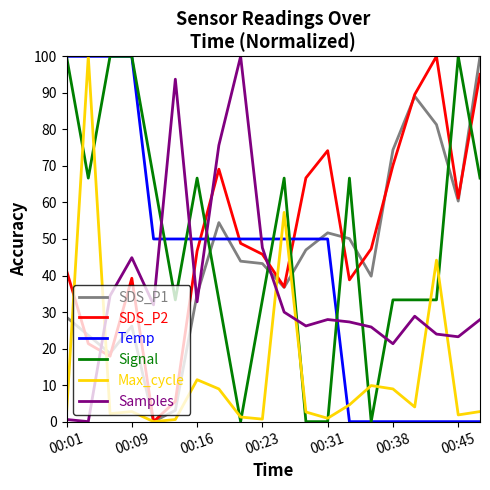

After their last crossing, which series has the higher values: Temp or SDS_P2?

SDS_P2